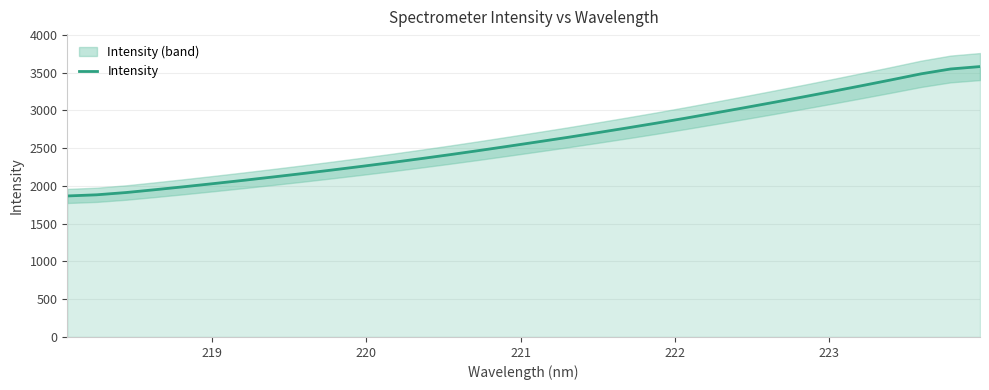

True or false: the data shows 1539.3 at 17.

False